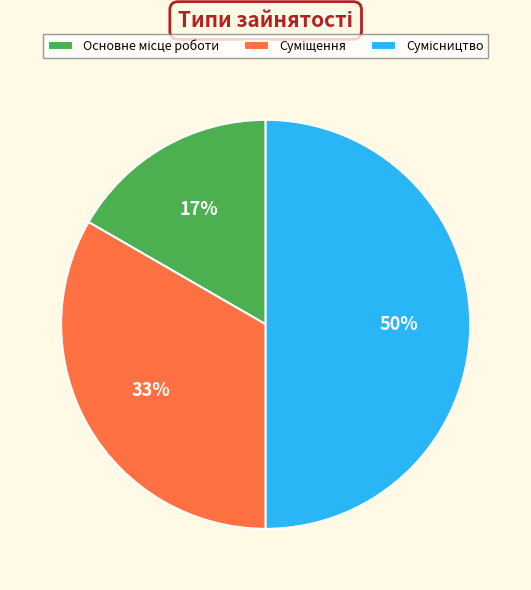

To the nearest percent, what is the difference between the largest and smallest slice percentages?

33%